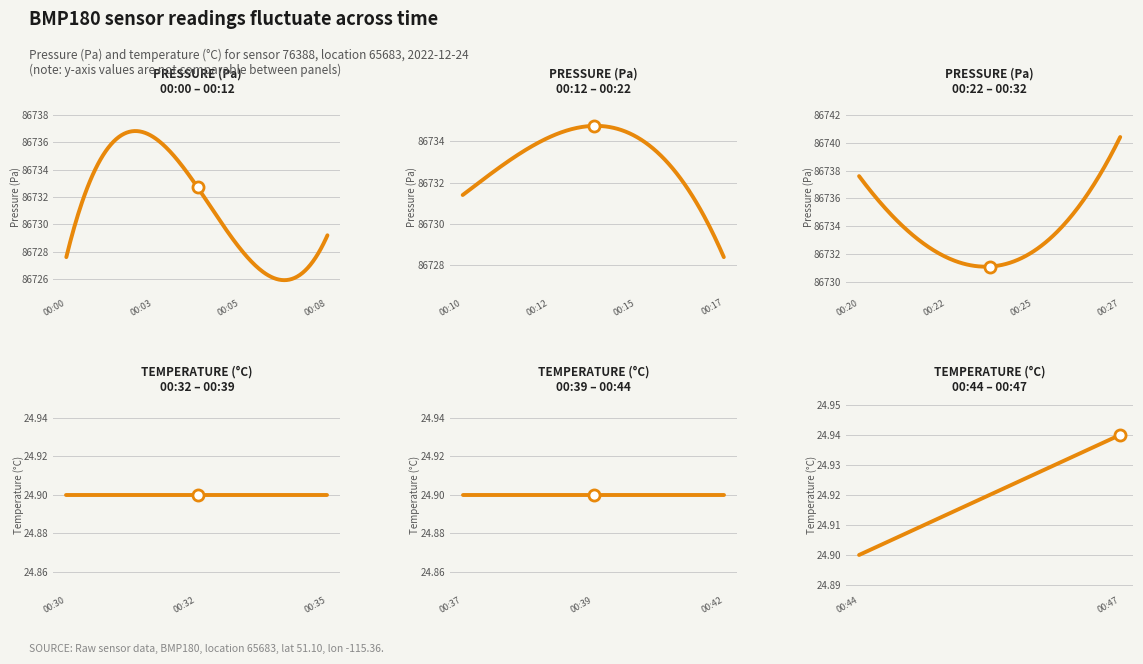

True or false: pressure has a value of 28788.9 at 00:30.

False